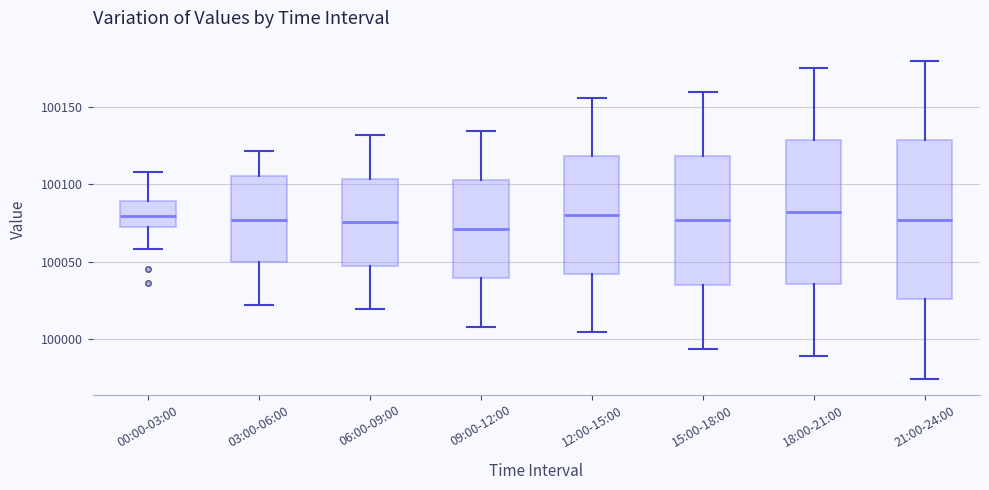

Reading left to right, transcribe this box plot: for each box, give where its median line is, the range the box spans, and where its two whiskers end, as read against the y-axis. The values are not printed on the chart, so give them approximately, as read against the axis.

00:00-03:00: median 100080, box 100075 to 100090, whiskers 100060 to 100110
03:00-06:00: median 100075, box 100050 to 100105, whiskers 100020 to 100120
06:00-09:00: median 100075, box 100050 to 100105, whiskers 100020 to 100130
09:00-12:00: median 100070, box 100040 to 100105, whiskers 100010 to 100135
12:00-15:00: median 100080, box 100040 to 100120, whiskers 100005 to 100155
15:00-18:00: median 100075, box 100035 to 100120, whiskers 99995 to 100160
18:00-21:00: median 100080, box 100035 to 100130, whiskers 99990 to 100175
21:00-24:00: median 100075, box 100025 to 100130, whiskers 99975 to 100180